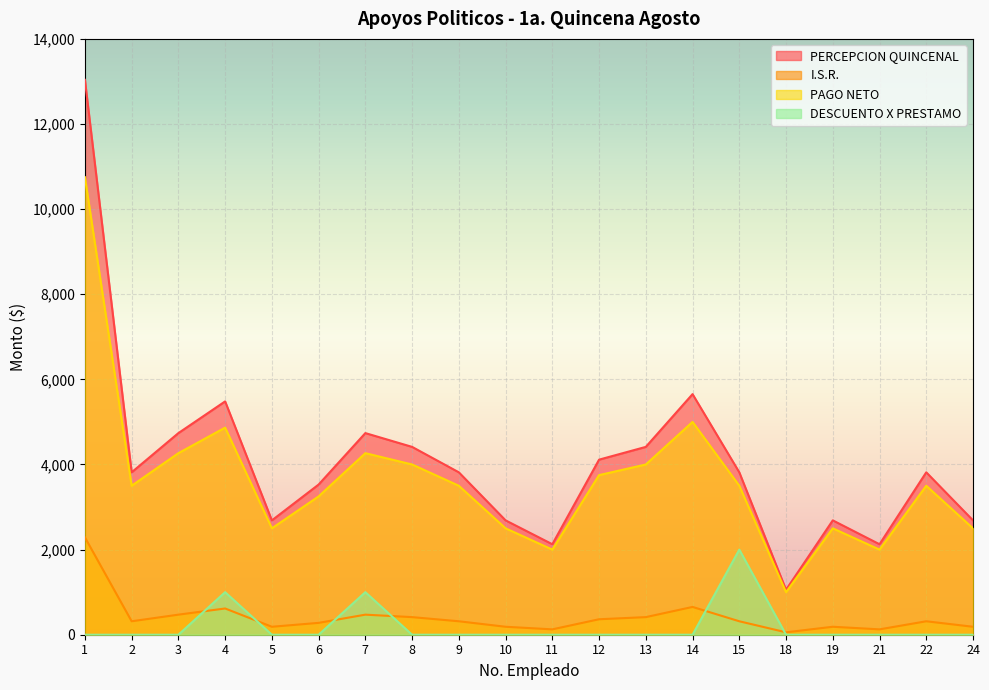

Which series ends up on top after the final intersection of DESCUENTO X PRESTAMO and I.S.R.?

I.S.R.